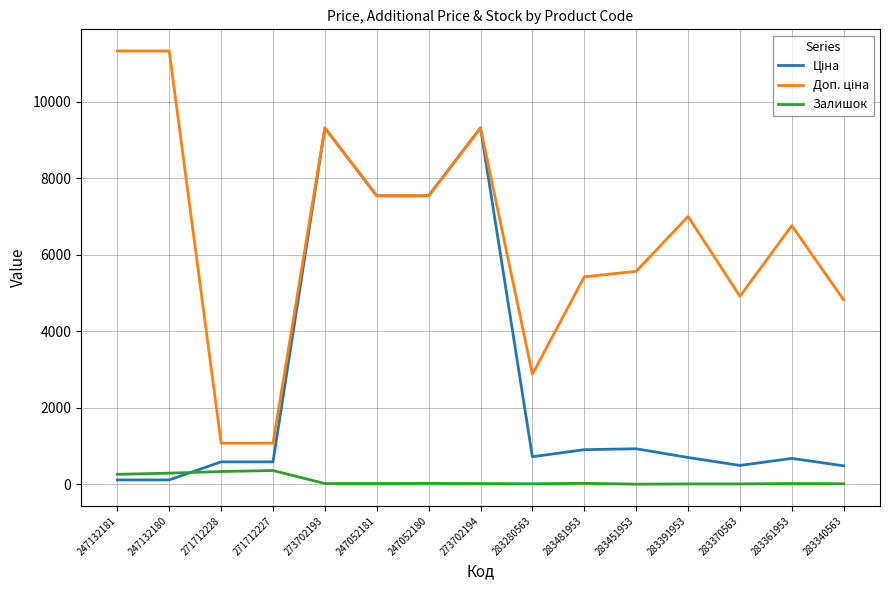

The Залишок series shows 24.0 at 283481953. True or false?

True